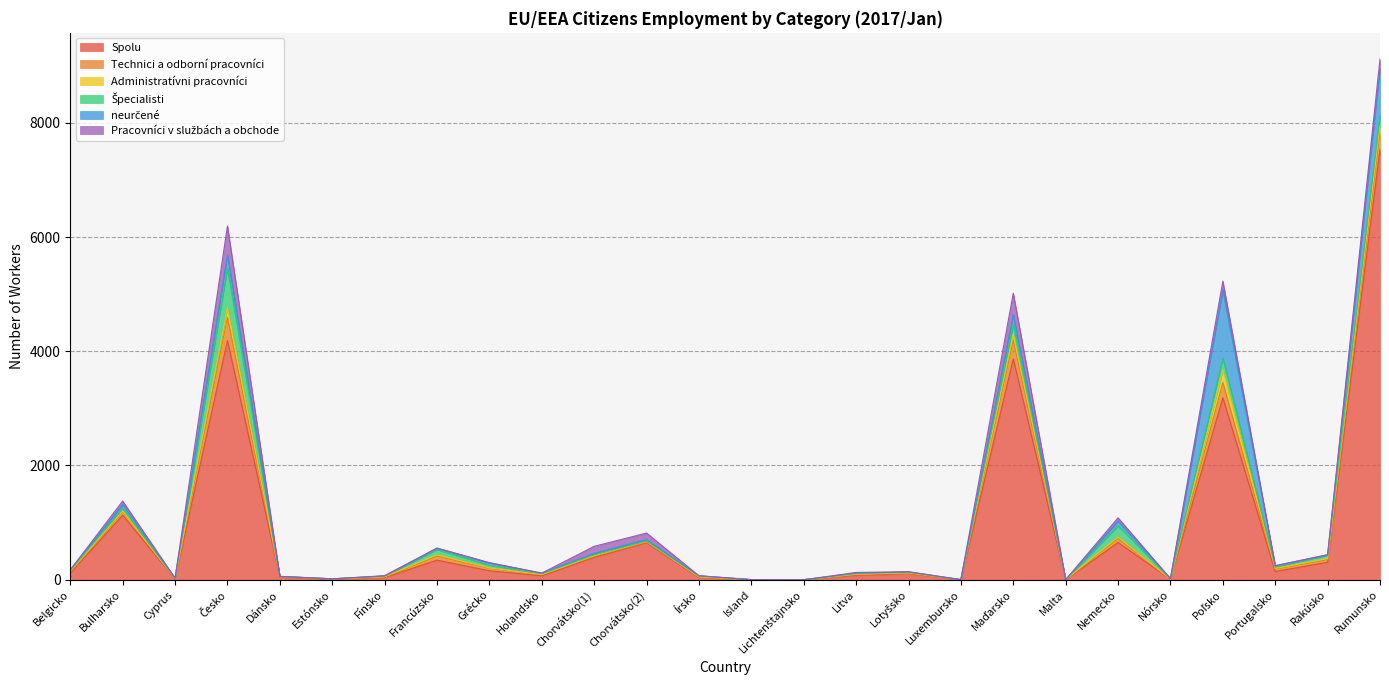

Which category has the lowest value across all series?

Lichtenštajnsko